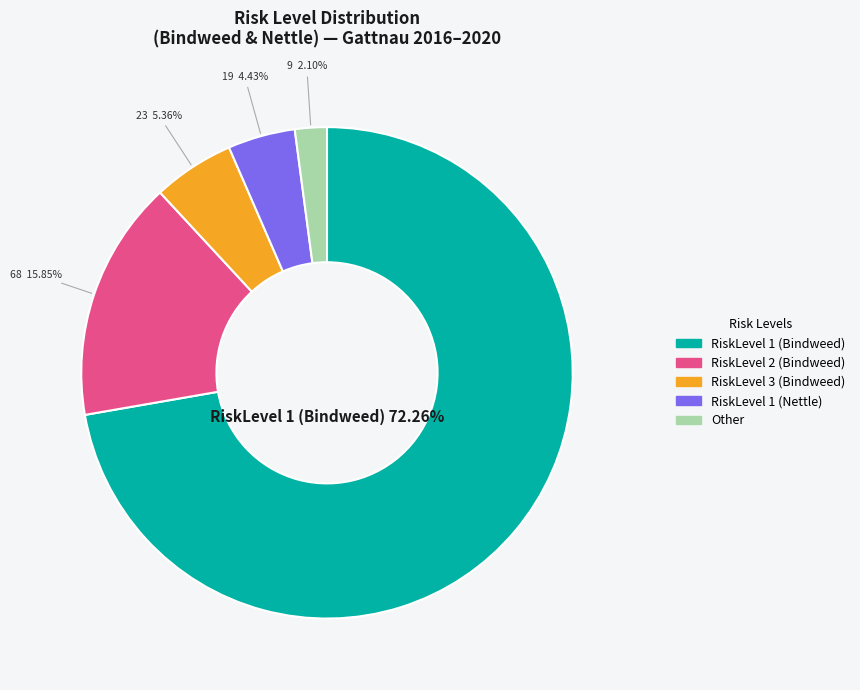

Between RiskLevel 1 (Nettle) and RiskLevel 1 (Bindweed), which is larger?

RiskLevel 1 (Bindweed)